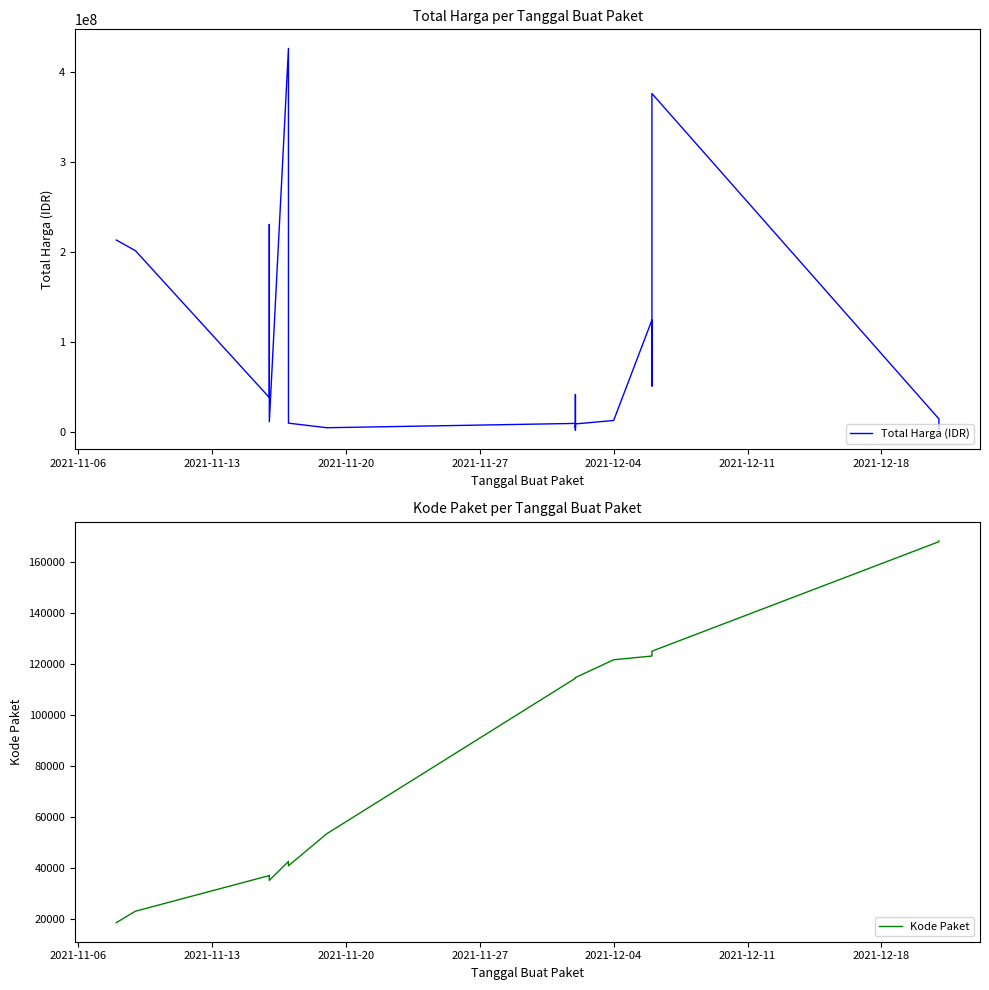

How many lines are shown in the chart?

2